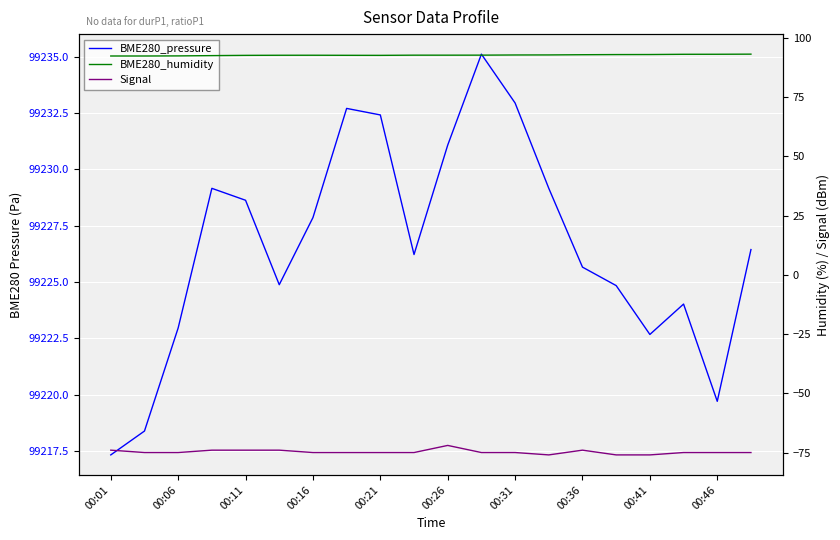

How many data points does each series have?

20